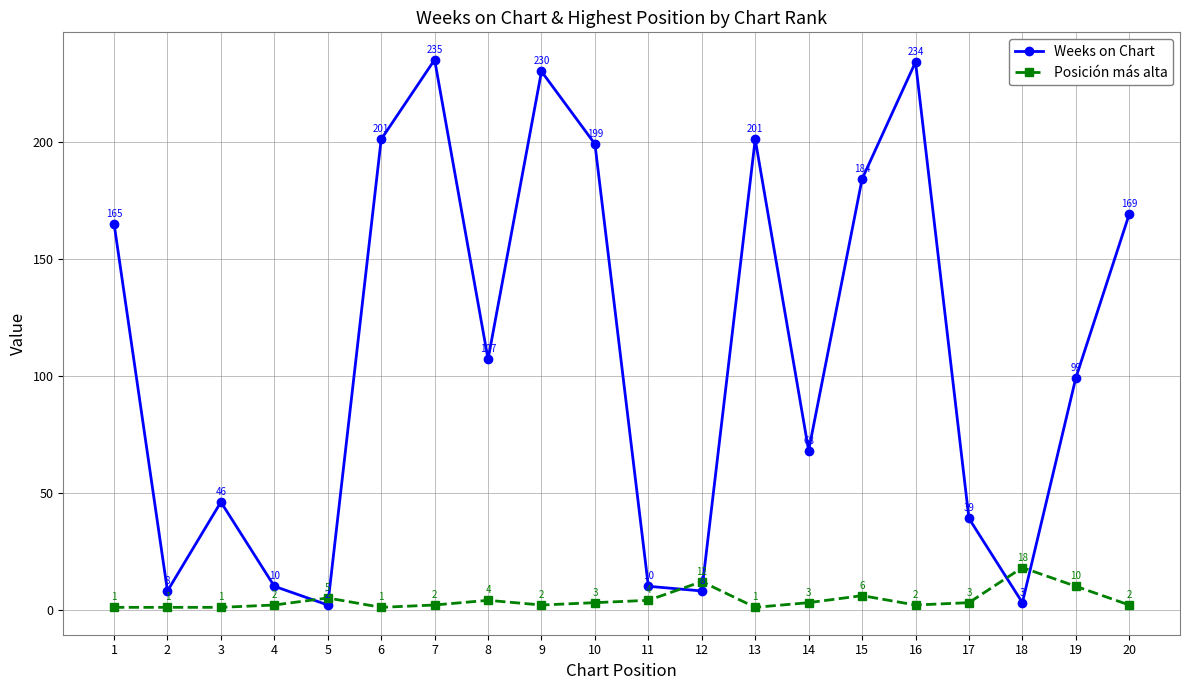

Reading left to right, list all the values displayed in this chart.

Weeks on Chart: 1=165	2=8	3=46	4=10	5=2	6=201	7=235	8=107	9=230	10=199	11=10	12=8	13=201	14=68	15=184	16=234	17=39	18=3	19=99	20=169
Posición más alta: 1=1	2=1	3=1	4=2	5=5	6=1	7=2	8=4	9=2	10=3	11=4	12=12	13=1	14=3	15=6	16=2	17=3	18=18	19=10	20=2